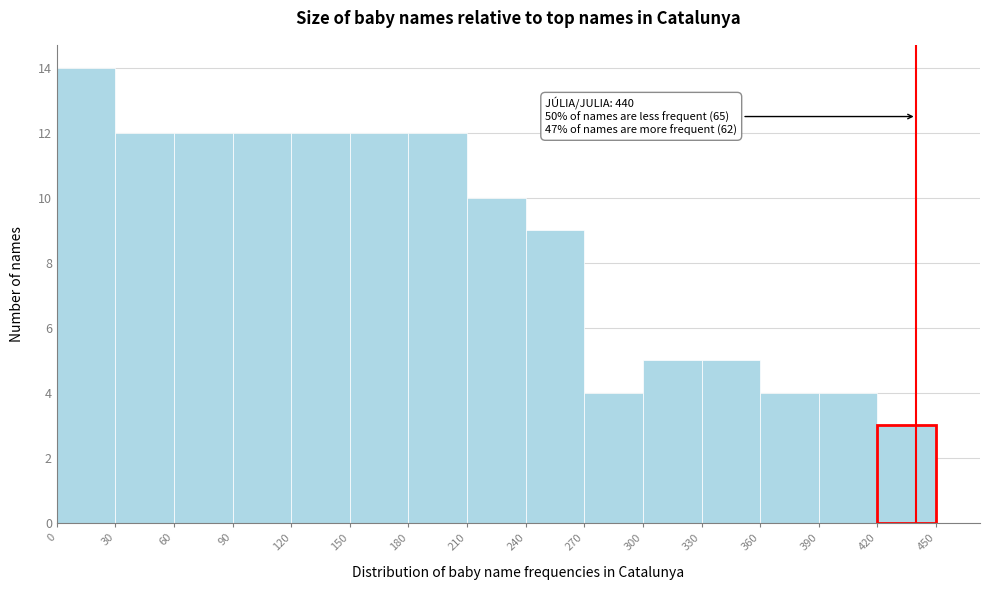

Over which range of the x-axis is the bar tallest?

0 to 30